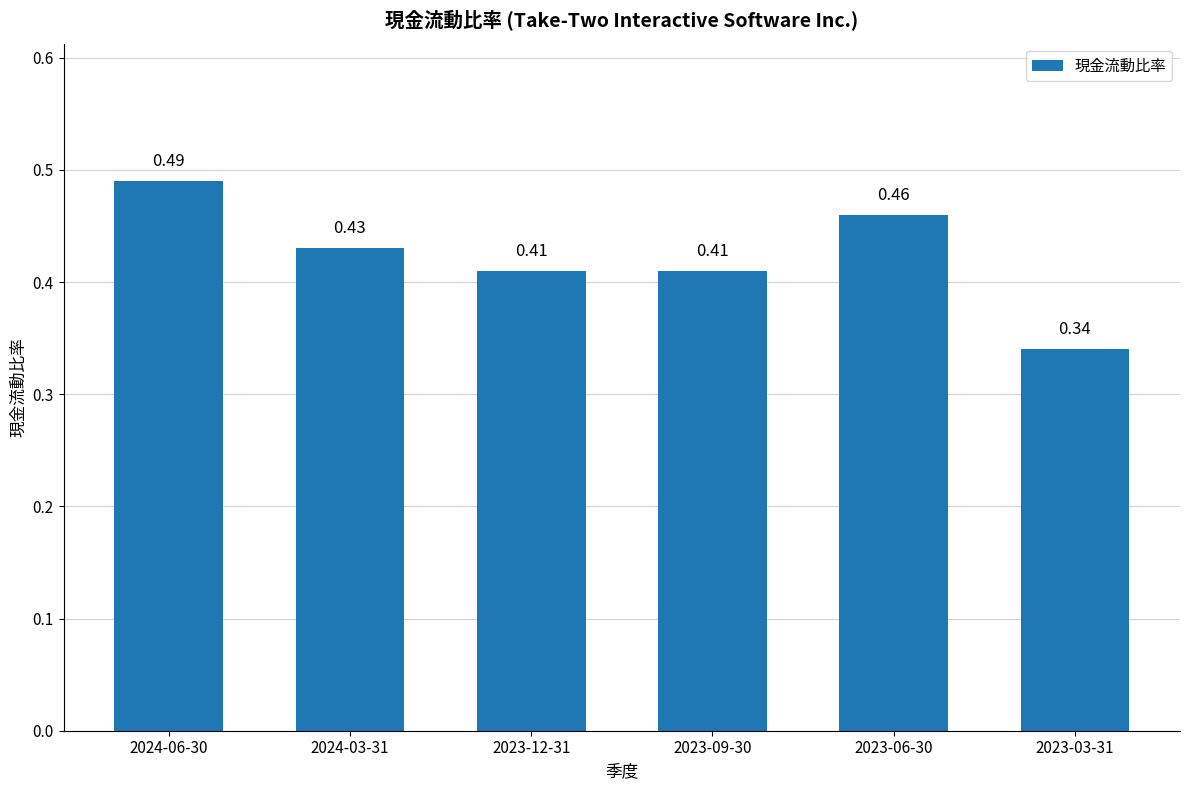

Which has a higher value, 2024-03-31 or 2023-12-31?

2024-03-31